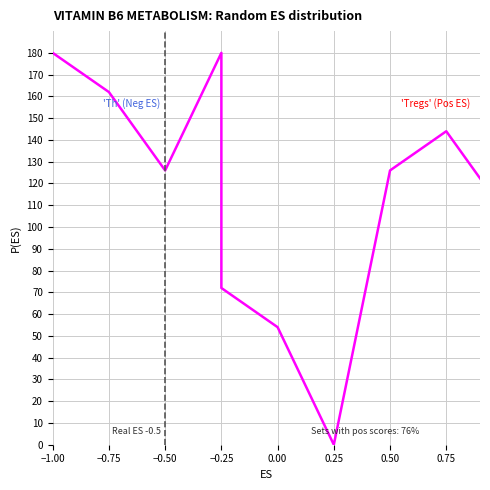

At which label does the data first exceed 126?

−1.00